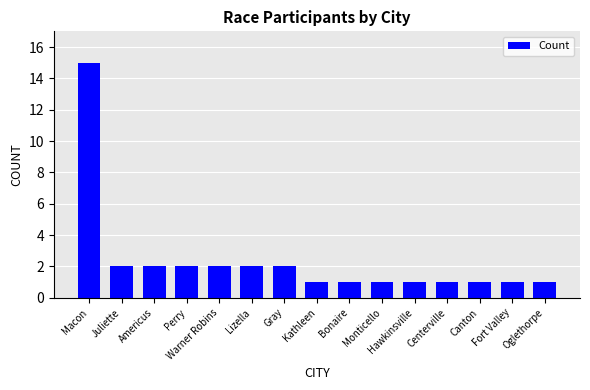

How many data points does each series have?

15